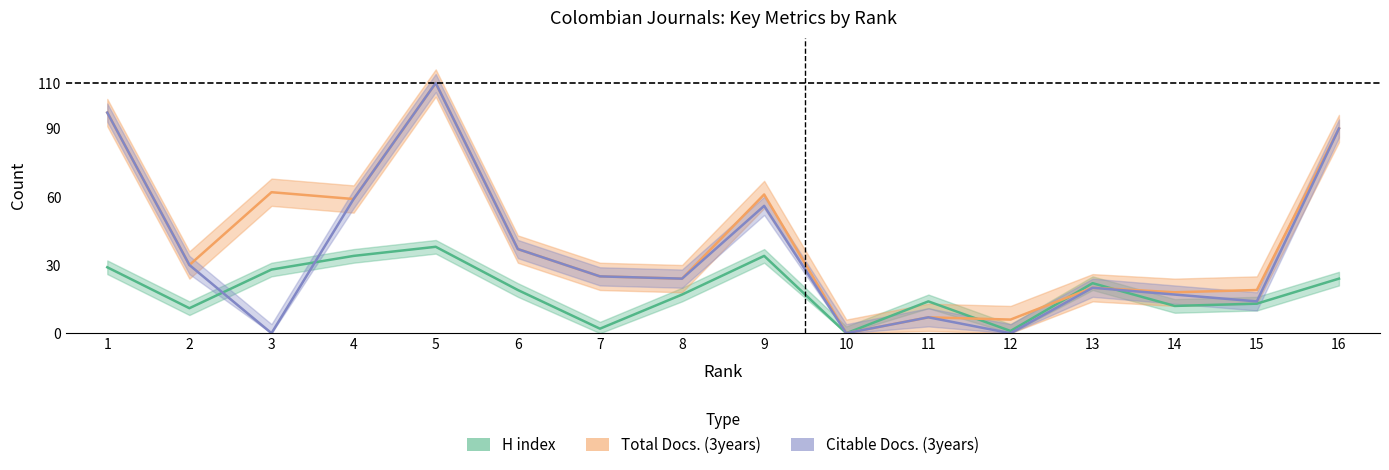

What is the sum of the Total Docs. (3years) values at 14 and 16?

108